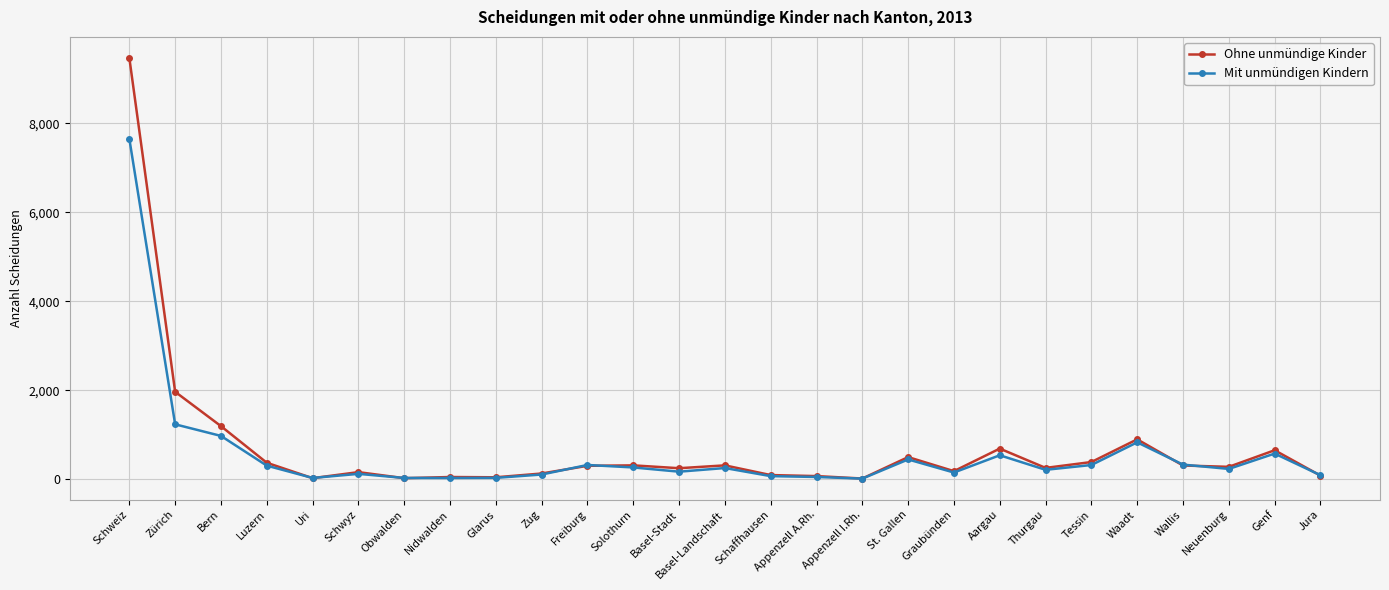

What is the label of the 17th point from the right?

Freiburg